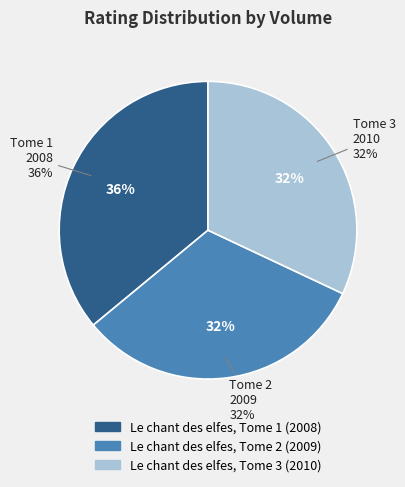

Approximately how many times larger is the value at Le chant des elfes, Tome 1 (2008) compared to Le chant des elfes, Tome 3 (2010)?

1.1